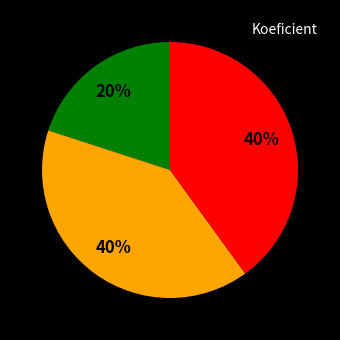

Is there any slice that represents more than half of the pie?

No